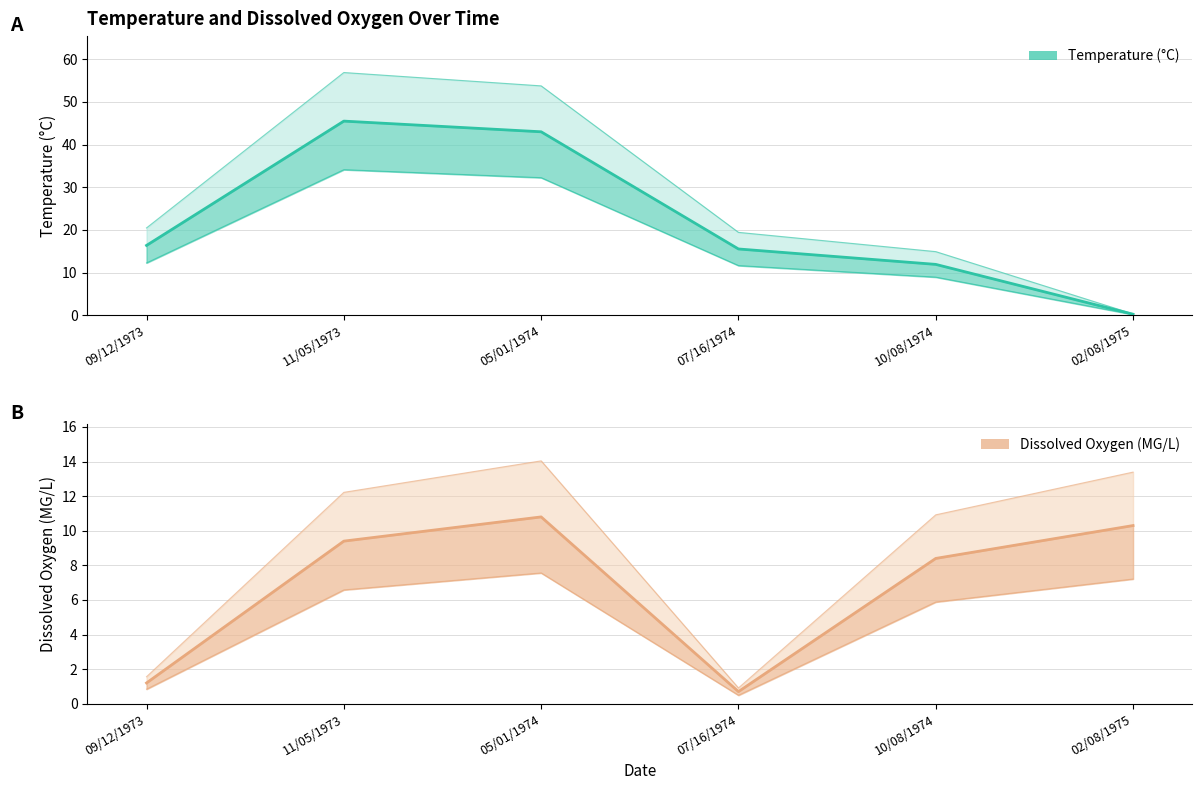

Which label corresponds to the largest value in the chart?

11/05/1973